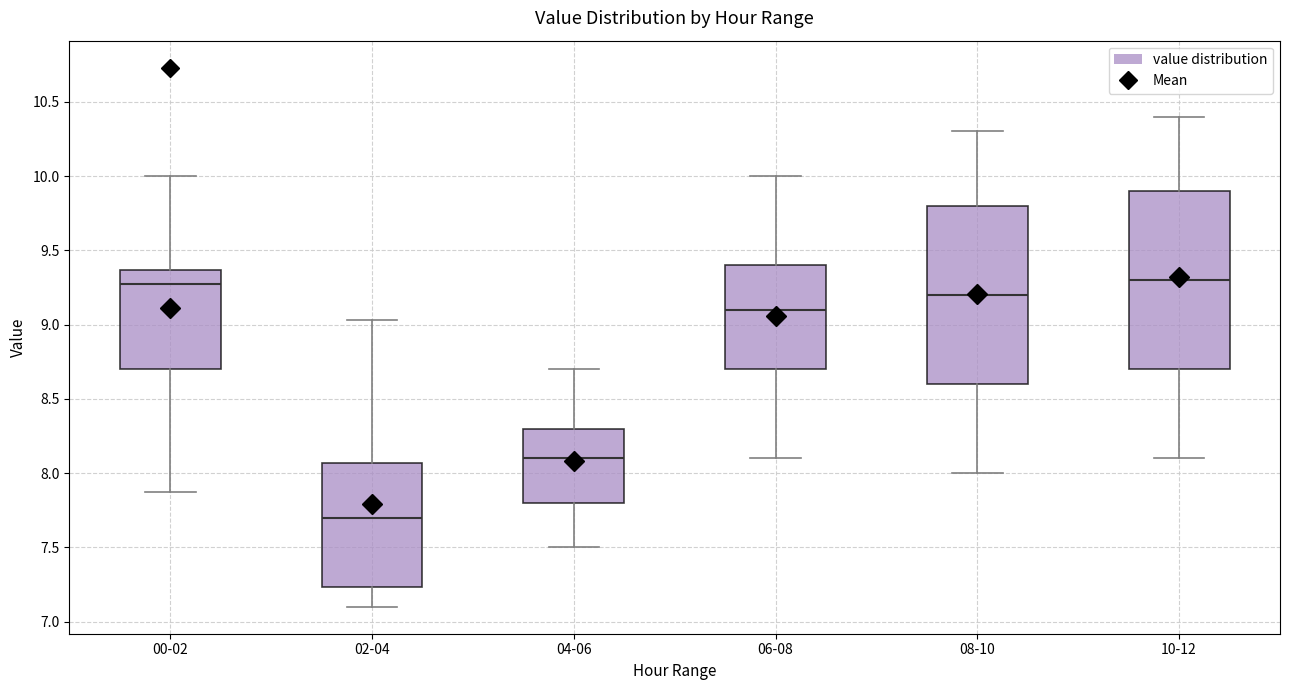

Reading left to right, read every box against the y-axis: the position of its median line, the range the box covers, and the ends of its whiskers. The values are not printed on the chart, so give them approximately, as read against the axis.

00-02: median 9.25, box 8.70 to 9.35, whiskers 7.85 to 10.00
02-04: median 7.70, box 7.25 to 8.05, whiskers 7.10 to 9.05
04-06: median 8.10, box 7.80 to 8.30, whiskers 7.50 to 8.70
06-08: median 9.10, box 8.70 to 9.40, whiskers 8.10 to 10.00
08-10: median 9.20, box 8.60 to 9.80, whiskers 8.00 to 10.30
10-12: median 9.30, box 8.70 to 9.90, whiskers 8.10 to 10.40